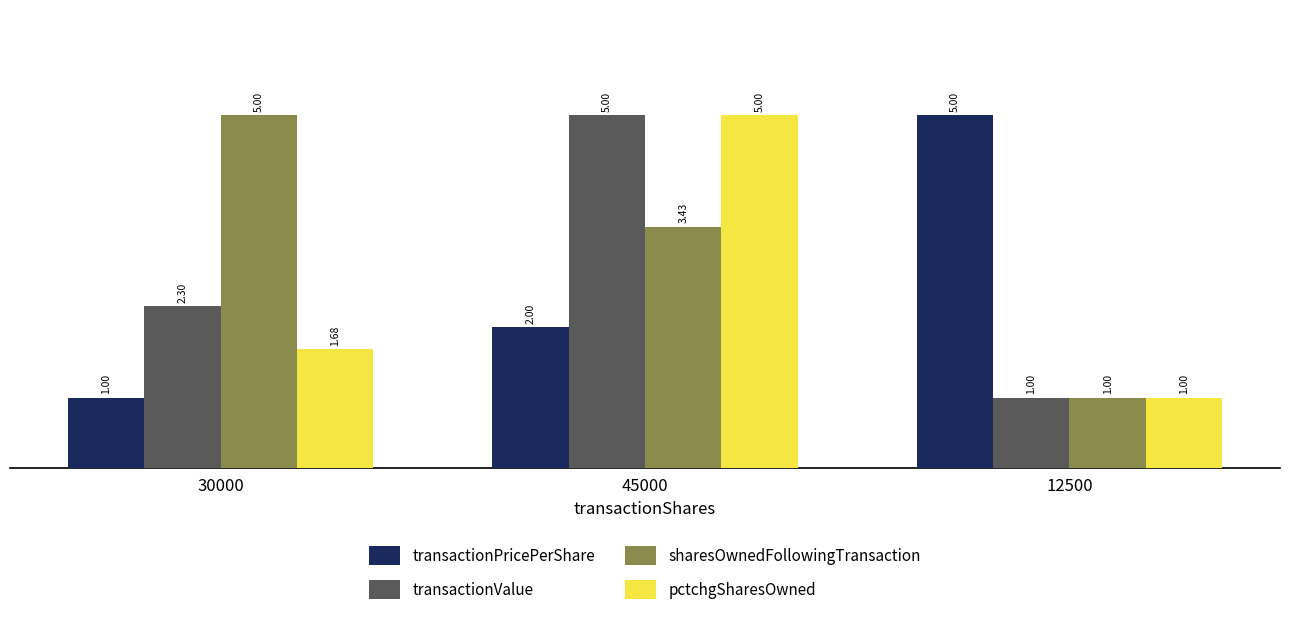

Rank the categories by transactionPricePerShare value from highest to lowest.

12500, 45000, 30000